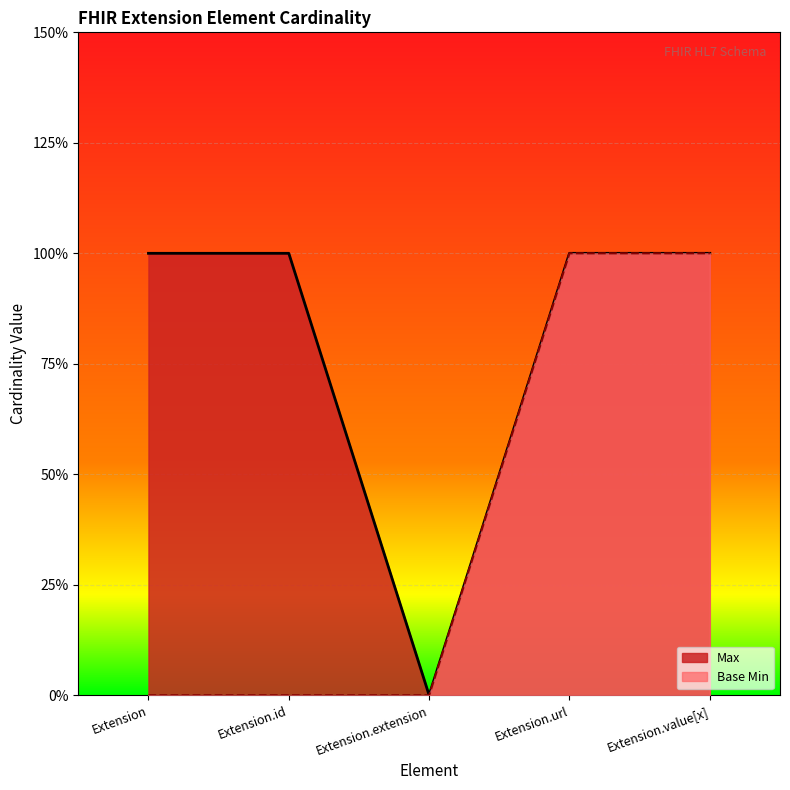

What is the difference between the maximum and minimum values in the Max series?

1